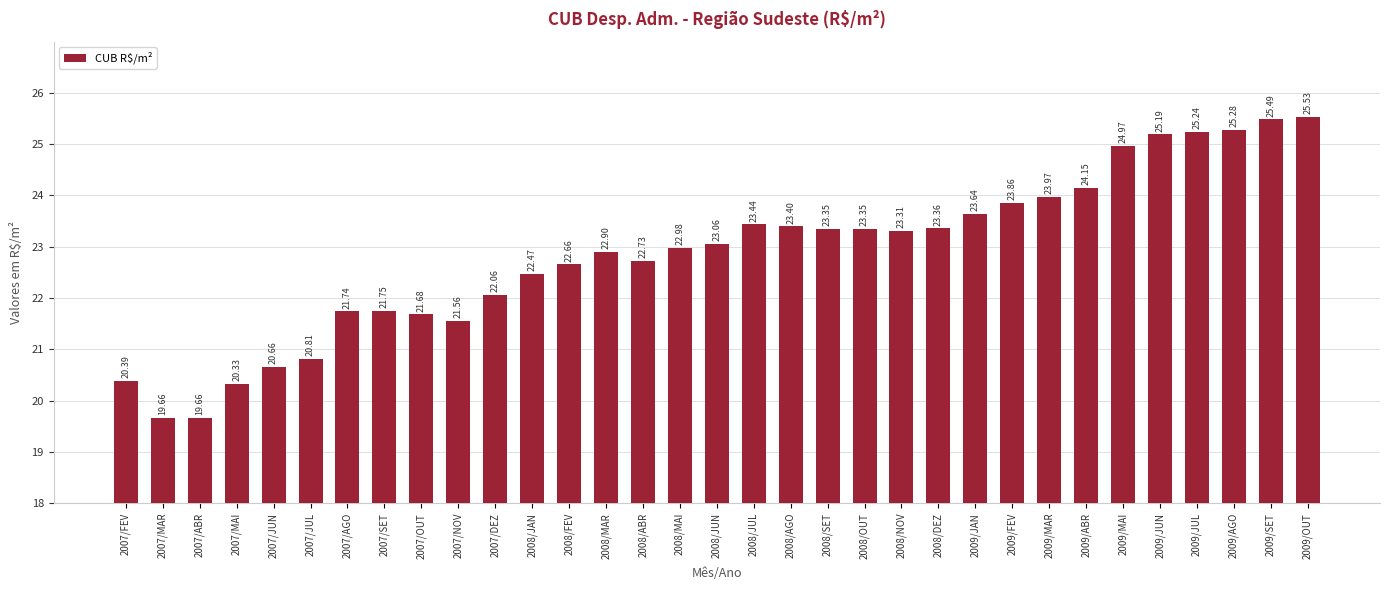

The chart shows a value of 23.3 at 2008/NOV. True or false?

True